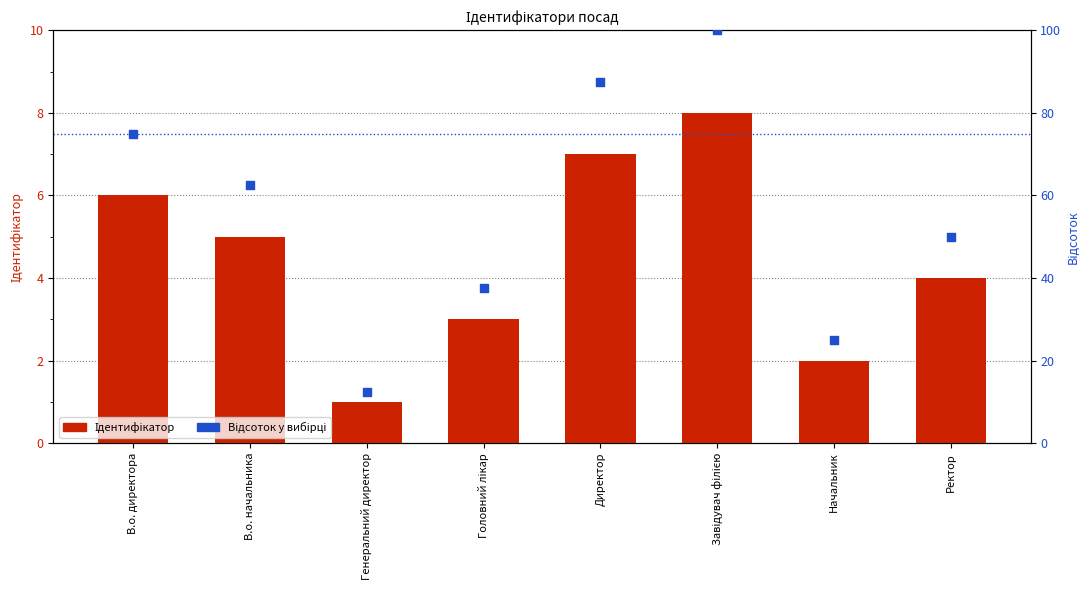

Which series contains the highest Y value?

Відсоток у вибірці